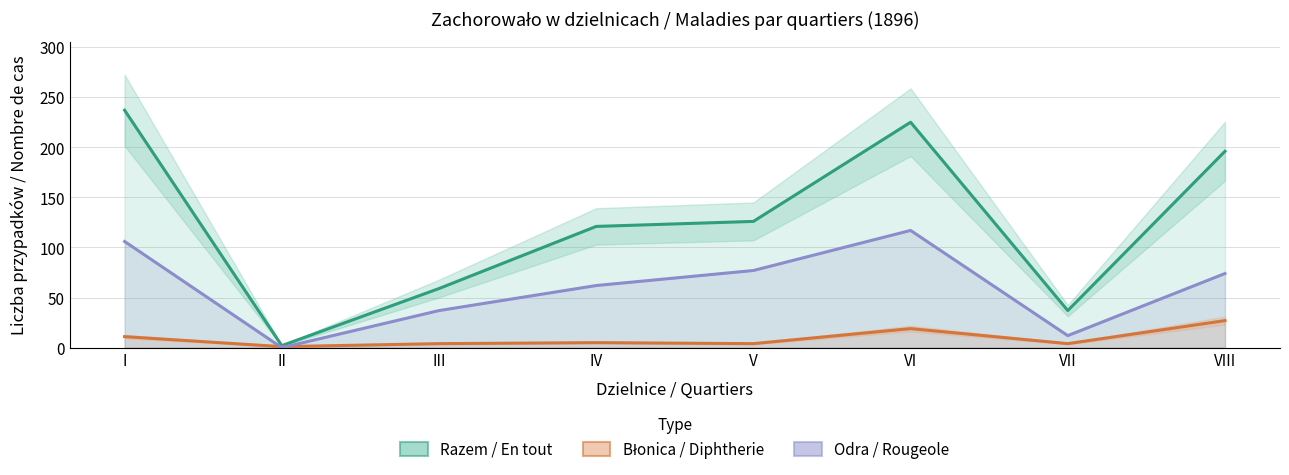

Reading left to right, transcribe all the data shown in this chart.

Razem / En tout: 237	2	59	121	126	225	37	196
Błonica / Diphtherie: 11	1	4	5	4	19	4	27
Odra / Rougeole: 106	0	37	62	77	117	12	74